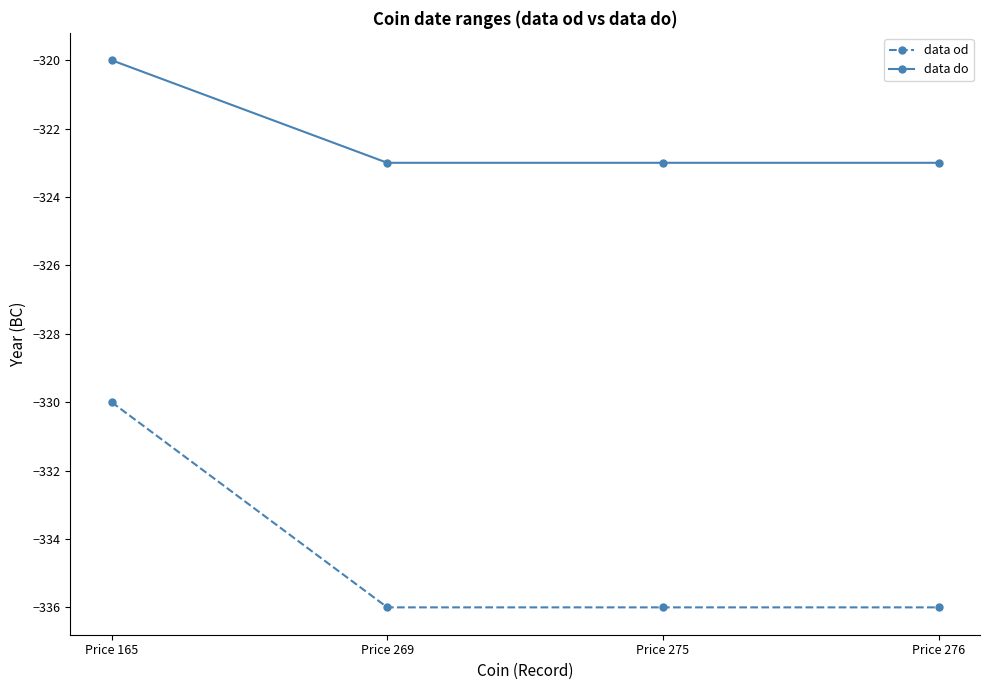

Reading left to right, what are all the values shown in this chart?

data od: -330	-336	-336	-336
data do: -320	-323	-323	-323